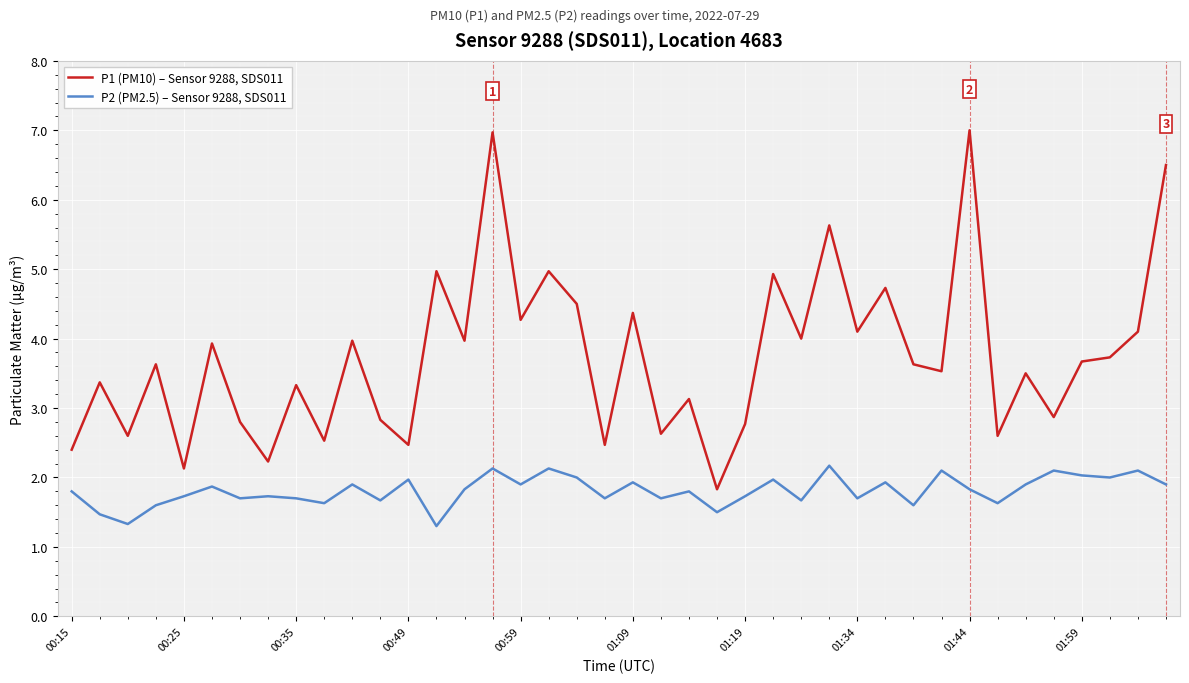

Which series has the largest total across all categories?

P1 (PM10) – Sensor 9288, SDS011